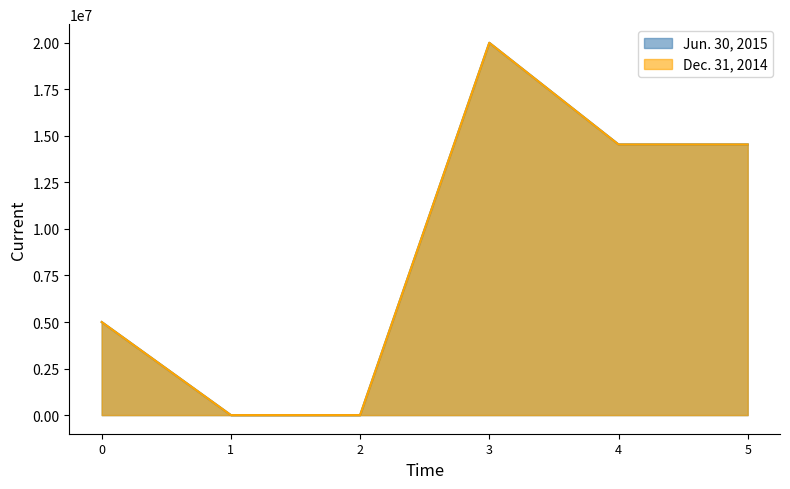

The value of Dec. 31, 2014 at 2 is -12262197. True or false?

False